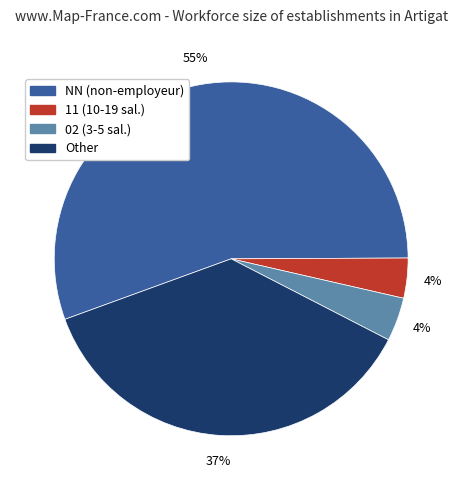

To the nearest percent, what is the average slice percentage?

25%